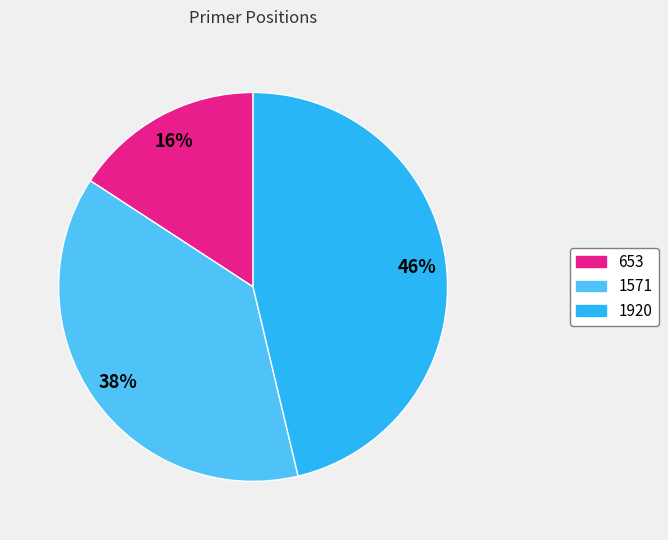

What is the smallest slice in the pie chart?

653